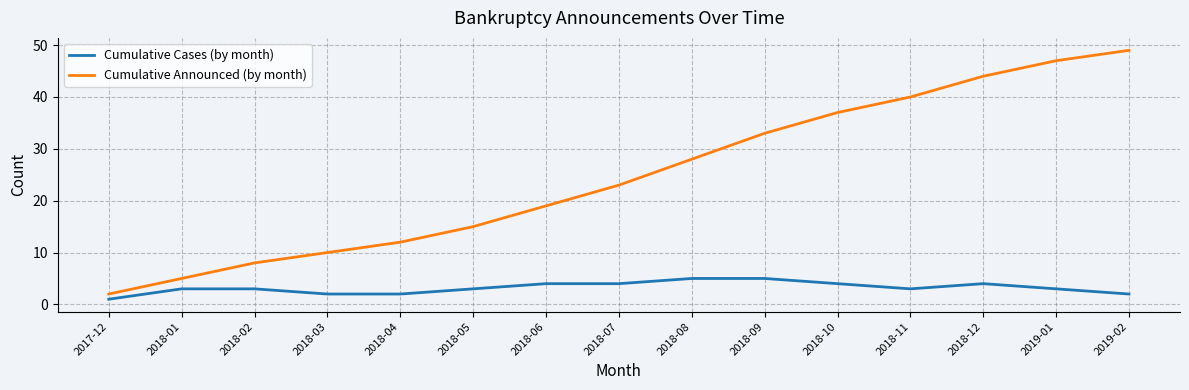

Reading right to left, transcribe all the data shown in this chart.

Cumulative Cases (by month): 2	3	4	3	4	5	5	4	4	3	2	2	3	3	1
Cumulative Announced (by month): 49	47	44	40	37	33	28	23	19	15	12	10	8	5	2